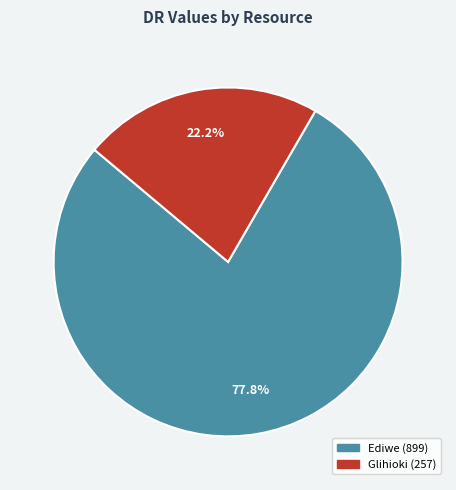

Combined, what portion of the pie is Glihioki and Ediwe?

100.0%